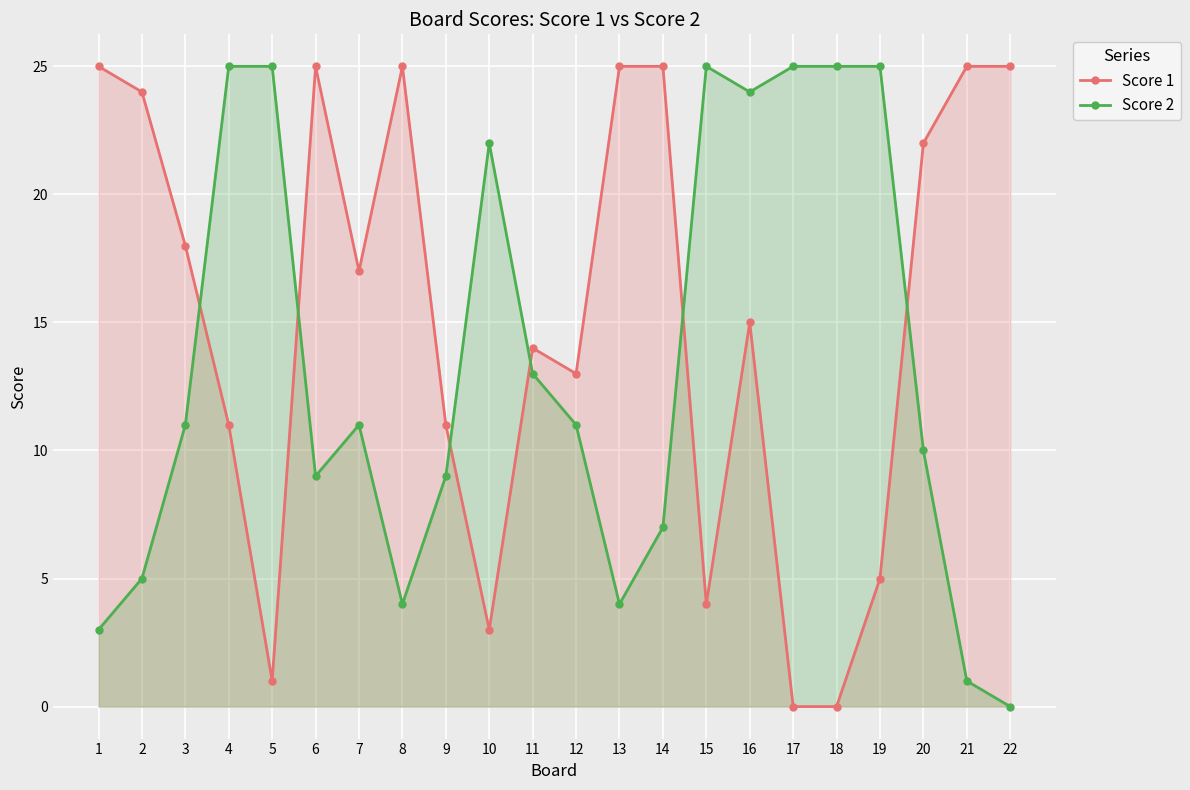

Between which two adjacent categories do Score 2 and Score 1 first intersect?

3 and 4